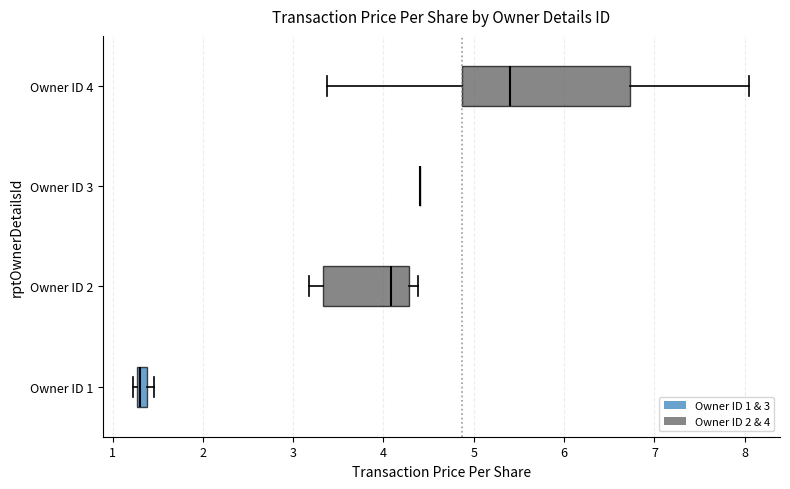

Which box is the widest, from its left edge to its right edge?

Owner ID 4